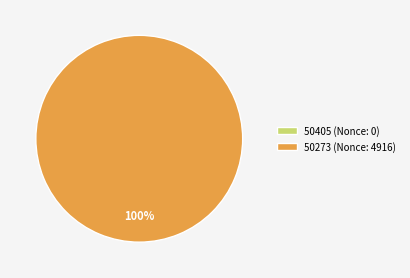

Which category has the smallest portion of the pie?

50405